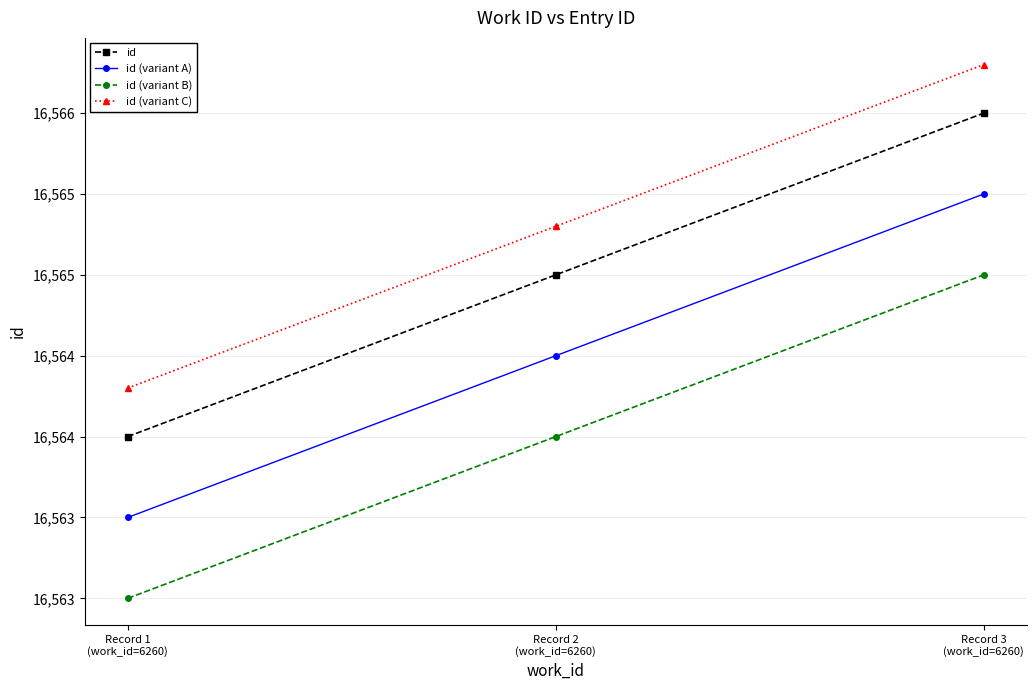

List the labels in order of id value, smallest first.

Record 1
(work_id=6260), Record 2
(work_id=6260), Record 3
(work_id=6260)